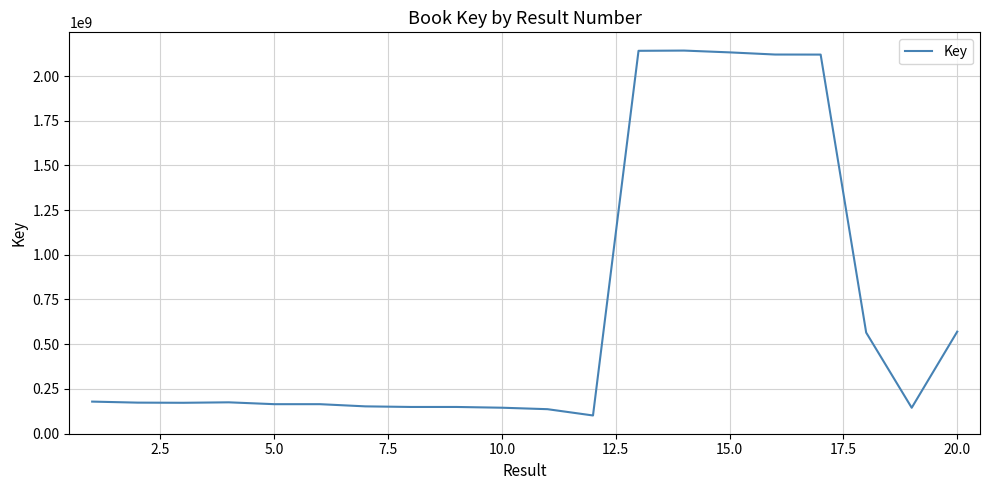

What is the smallest value displayed?

101099670